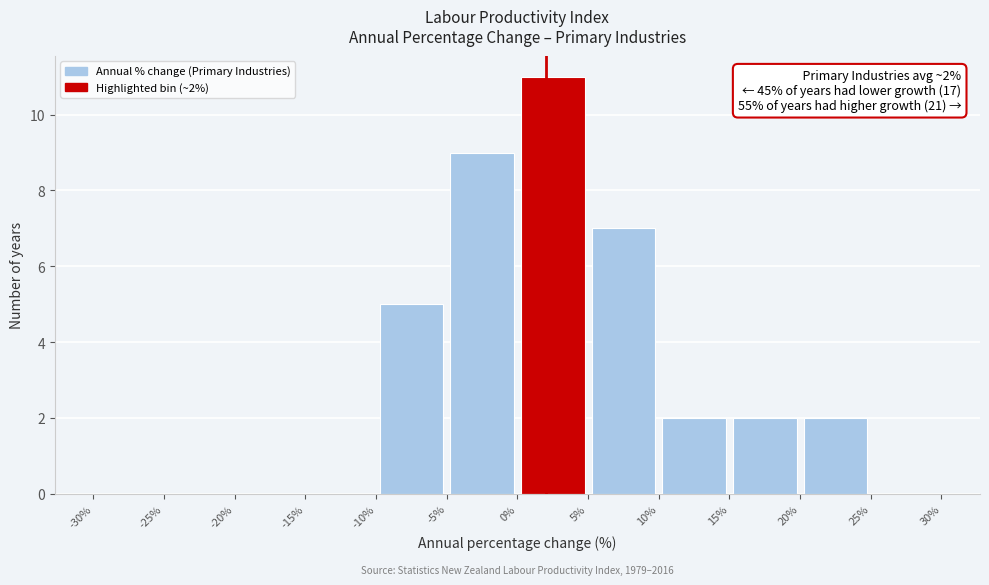

Over which range of the x-axis is the bar tallest?

0% to 5%